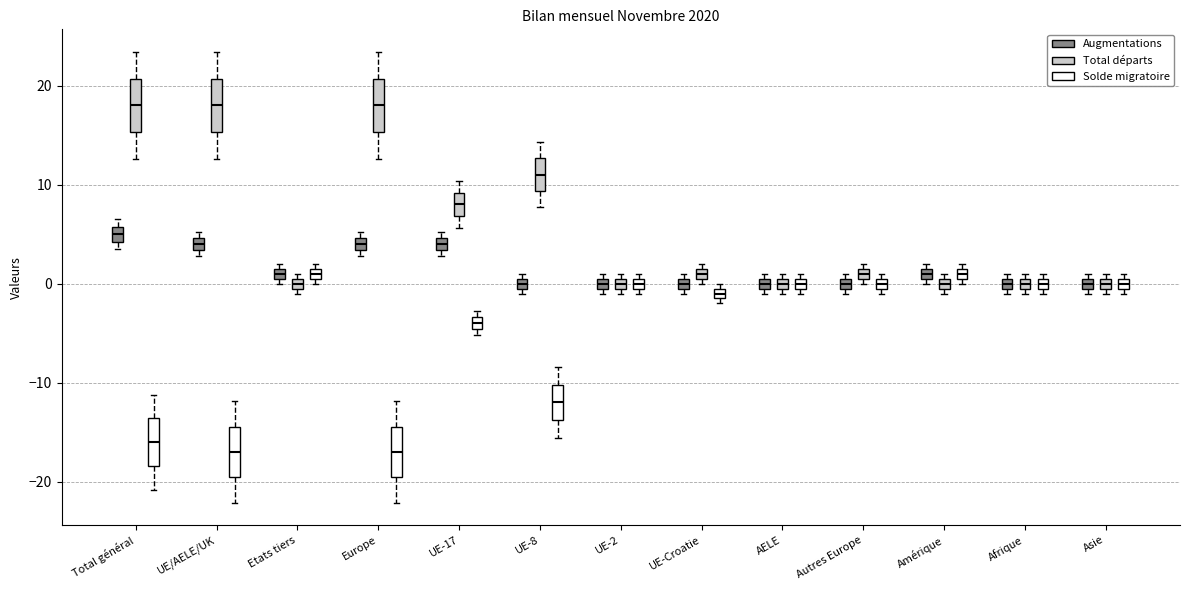

Where is the lower edge of the box for Amérique (Total départs) on the y-axis? The values are not printed on the chart, so give them approximately, as read against the axis.

0